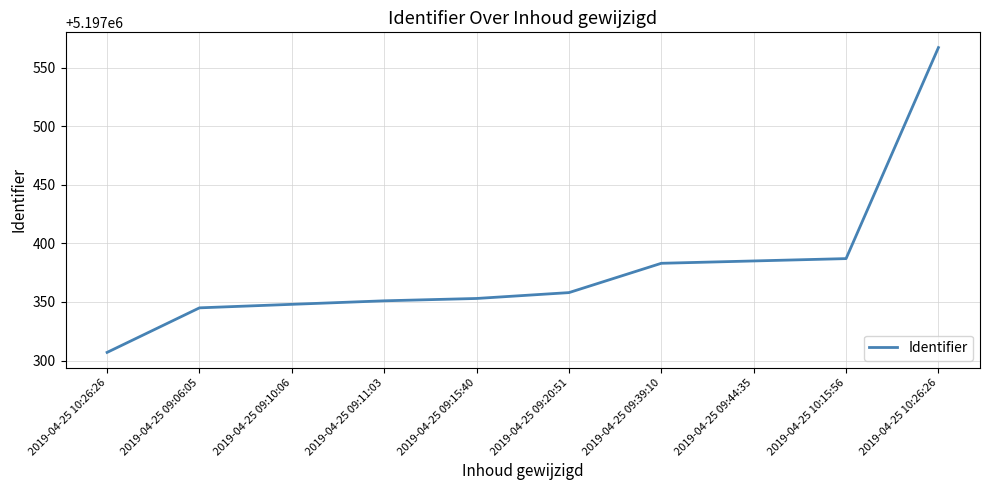

Reading left to right, transcribe all the data shown in this chart.

2019-04-25 10:26:26=5197307	2019-04-25 09:06:05=5197345	2019-04-25 09:10:06=5197348	2019-04-25 09:11:03=5197351	2019-04-25 09:15:40=5197353	2019-04-25 09:20:51=5197358	2019-04-25 09:39:10=5197383	2019-04-25 09:44:35=5197385	2019-04-25 10:15:56=5197387	2019-04-25 10:26:26=5197567